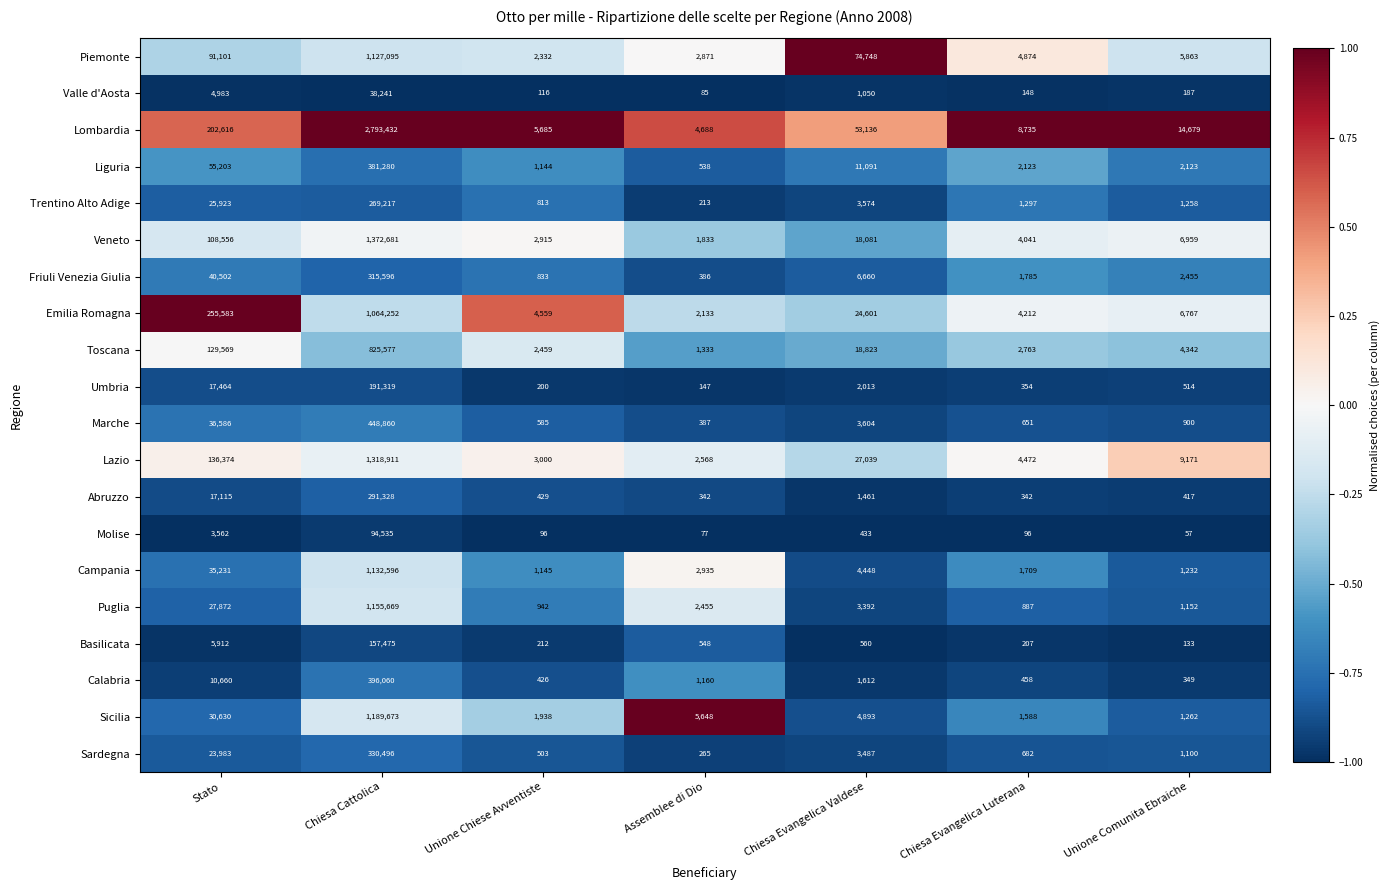

What is the spread (max minus min) of values at Unione Comunita Ebraiche?

14622